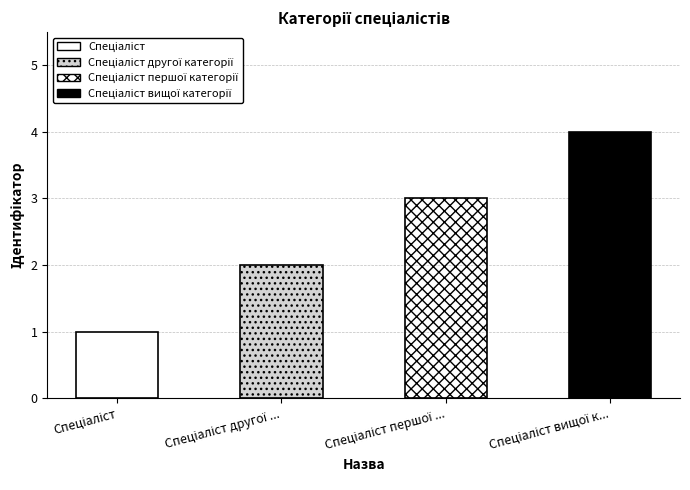

Rank the categories by value from highest to lowest.

Спеціаліст вищої категорії, Спеціаліст першої категорії, Спеціаліст другої категорії, Спеціаліст